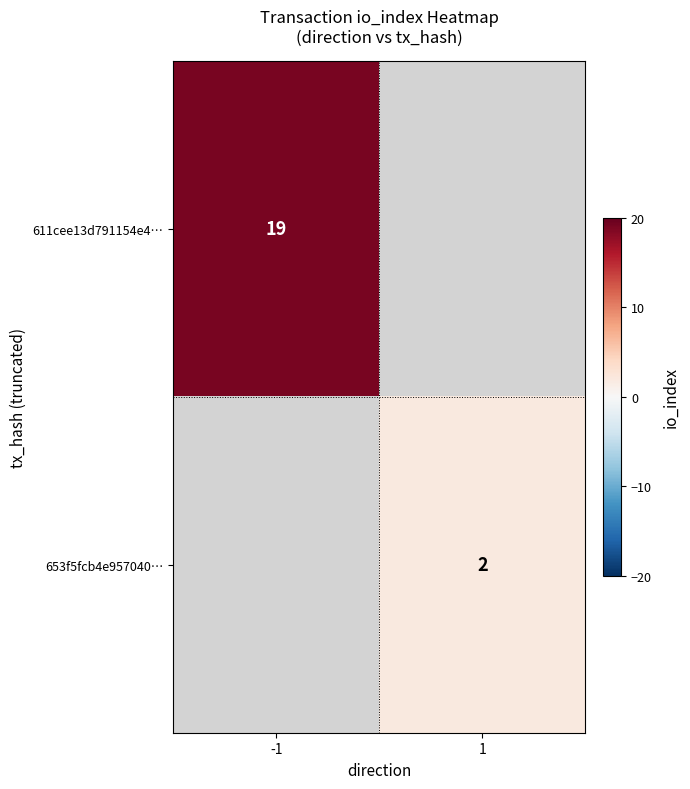

The 611cee13d791154e4… series shows 31 at -1. True or false?

False